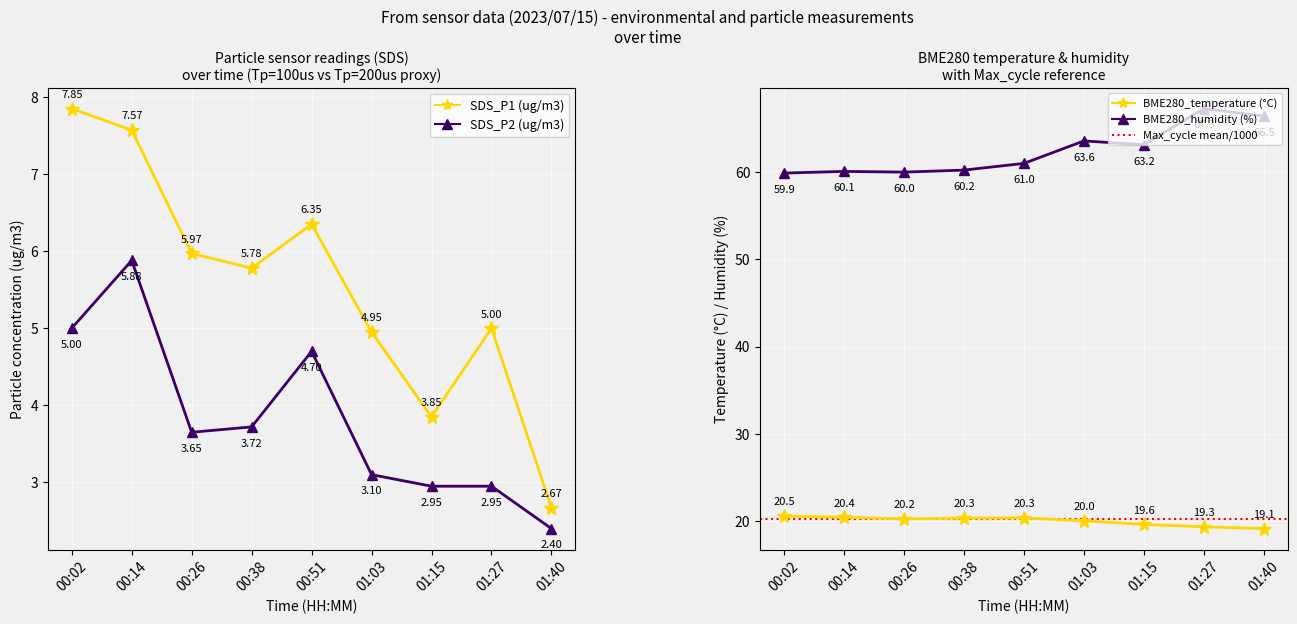

Reading left to right, what are all the values shown in this chart?

SDS_P1 (ug/m3): 00:02=7.8	00:14=7.6	00:26=6.0	00:38=5.8	00:51=6.3	01:03=5.0	01:15=3.9	01:27=5.0	01:40=2.7
SDS_P2 (ug/m3): 00:02=5.0	00:14=5.9	00:26=3.6	00:38=3.7	00:51=4.7	01:03=3.1	01:15=3.0	01:27=3.0	01:40=2.4
BME280_temperature (°C): 00:02=20.5	00:14=20.4	00:26=20.2	00:38=20.3	00:51=20.3	01:03=20.0	01:15=19.6	01:27=19.3	01:40=19.1
BME280_humidity (%): 00:02=59.9	00:14=60.1	00:26=60.0	00:38=60.2	00:51=61.0	01:03=63.6	01:15=63.2	01:27=67.3	01:40=66.5